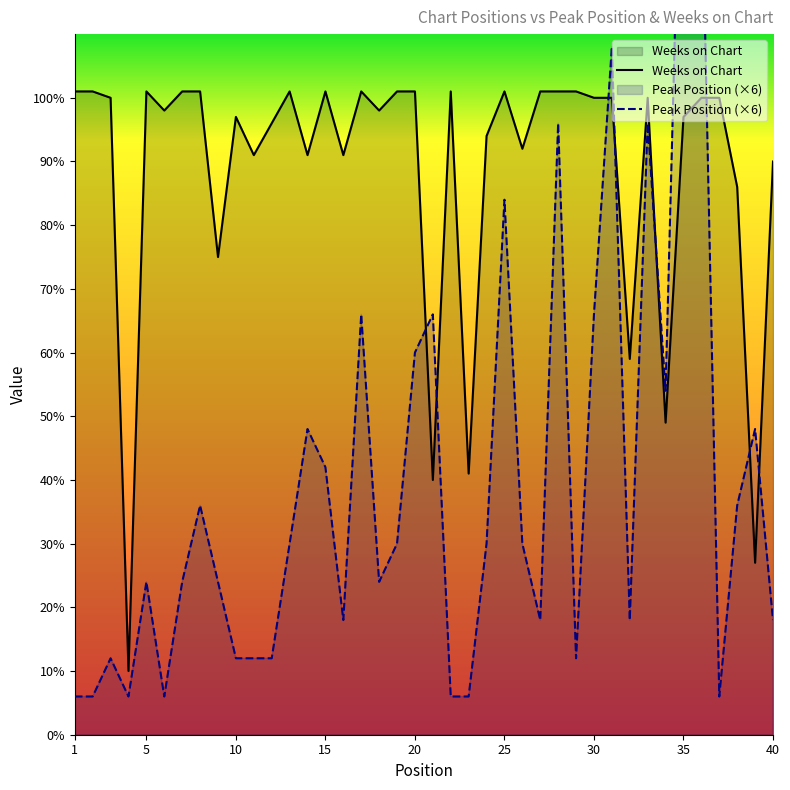

Which series ends up on top after the final intersection of Weeks on Chart and Peak Position?

Weeks on Chart